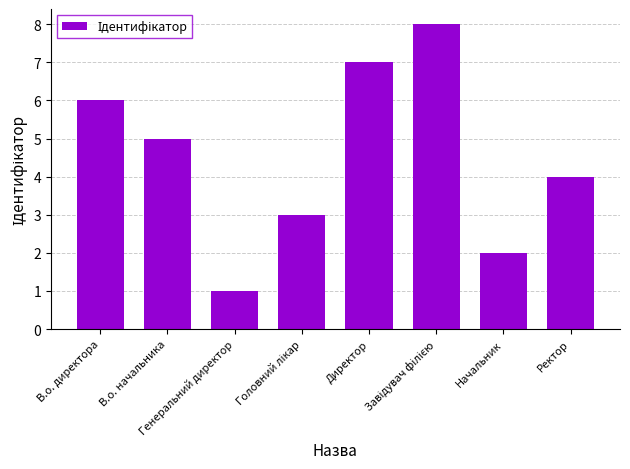

What is the smallest value displayed?

1